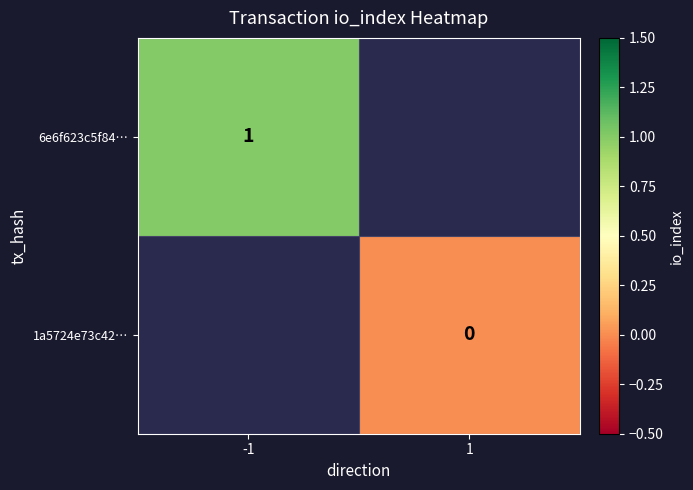

At how many categories does at least one series exceed 0?

1